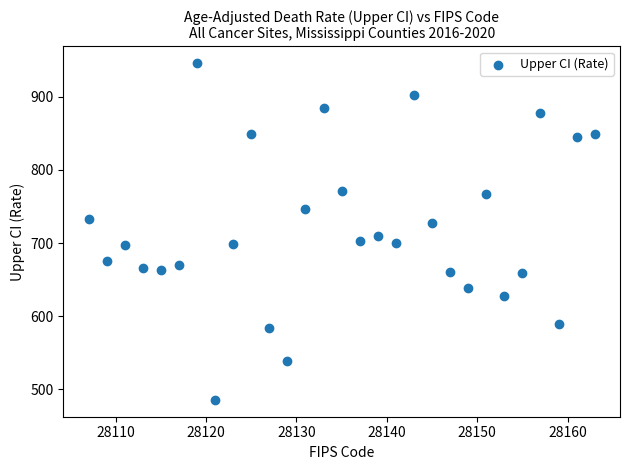

What Y value in the scatter plot is closest to 715?

709.9